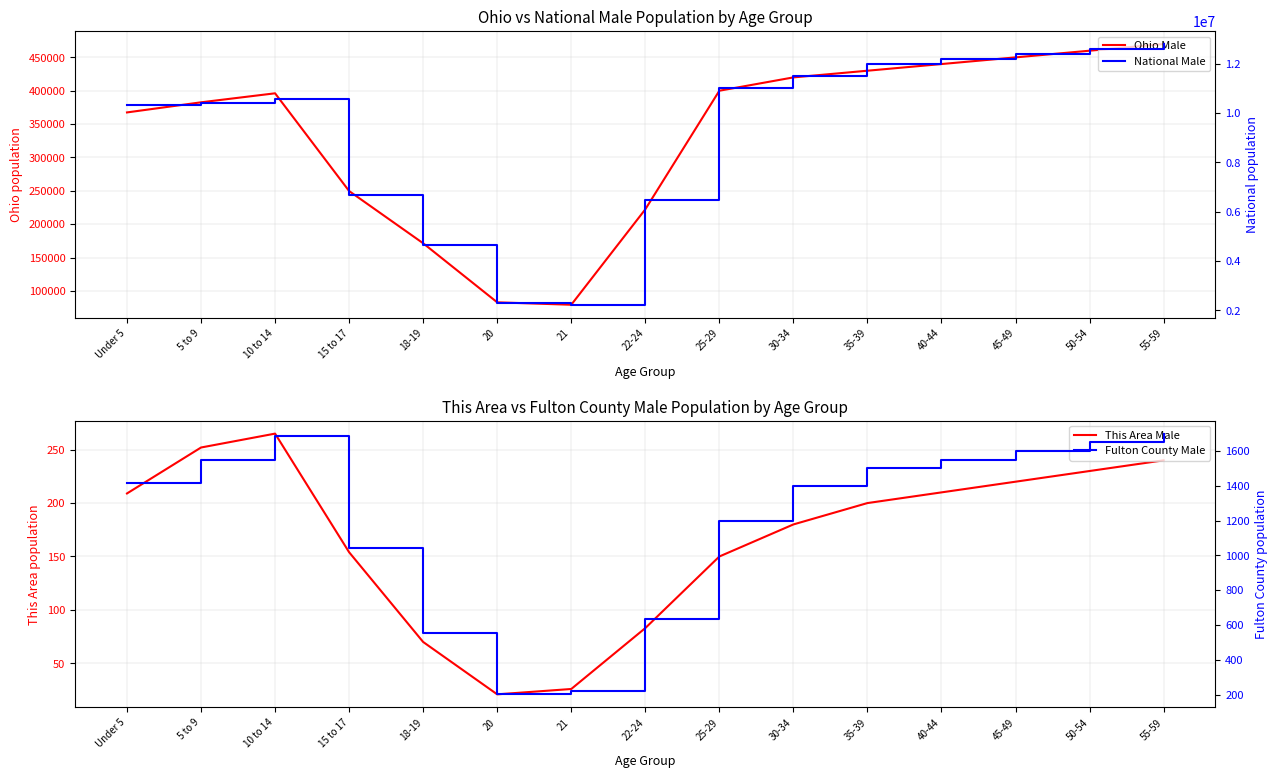

Which series has the largest total across all categories?

National Male